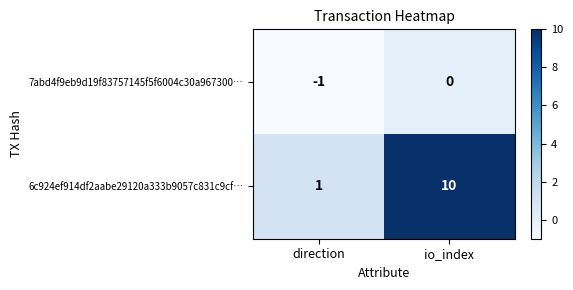

The 6c924ef914df2aabe29120a333b9057c831c9cf… series shows 10 at io_index. True or false?

True